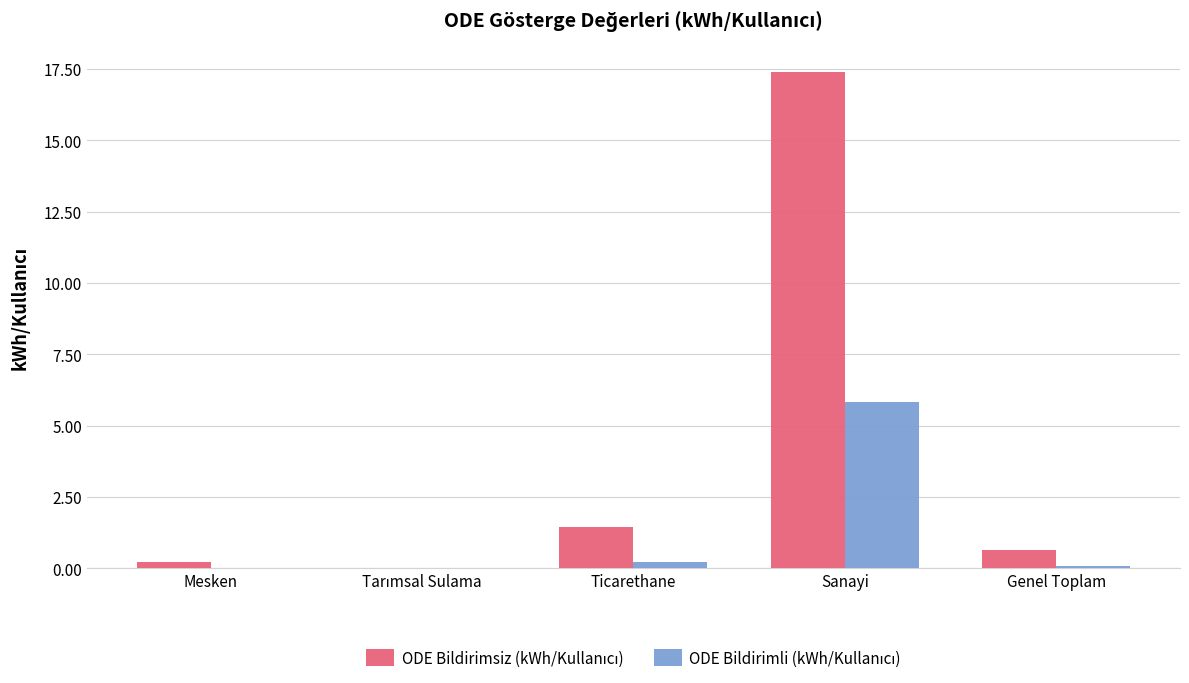

What is the maximum value shown in the chart?

17.4